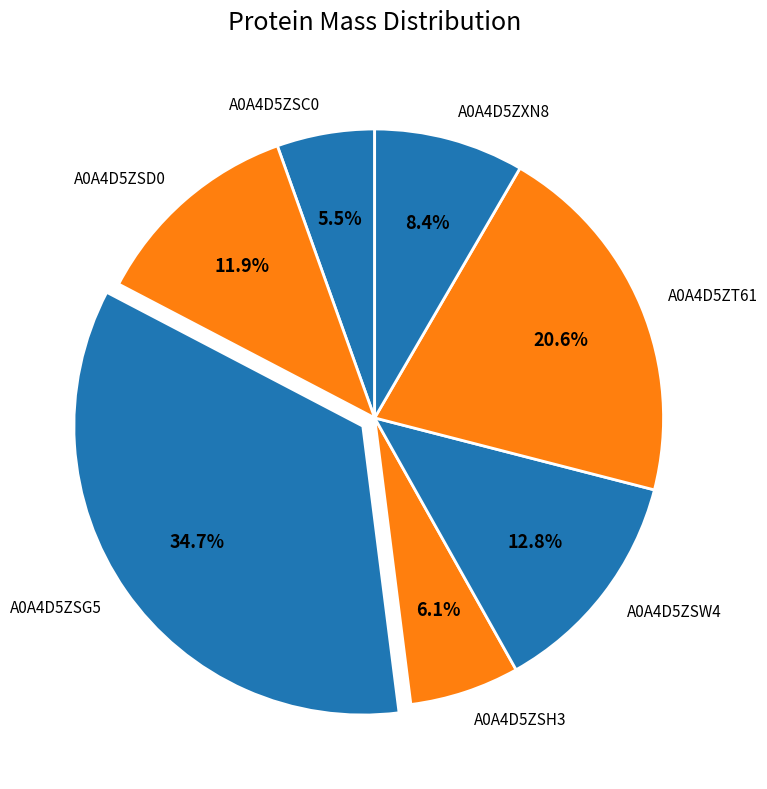

True or false: A0A4D5ZT61 accounts for 21% of the total.

True